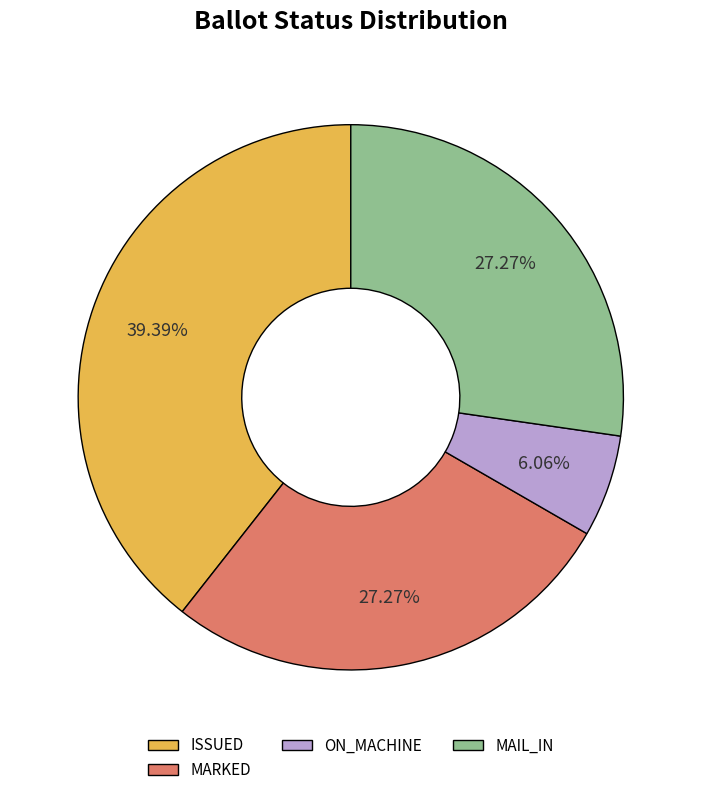

Between ON_MACHINE and MAIL_IN, which is larger?

MAIL_IN